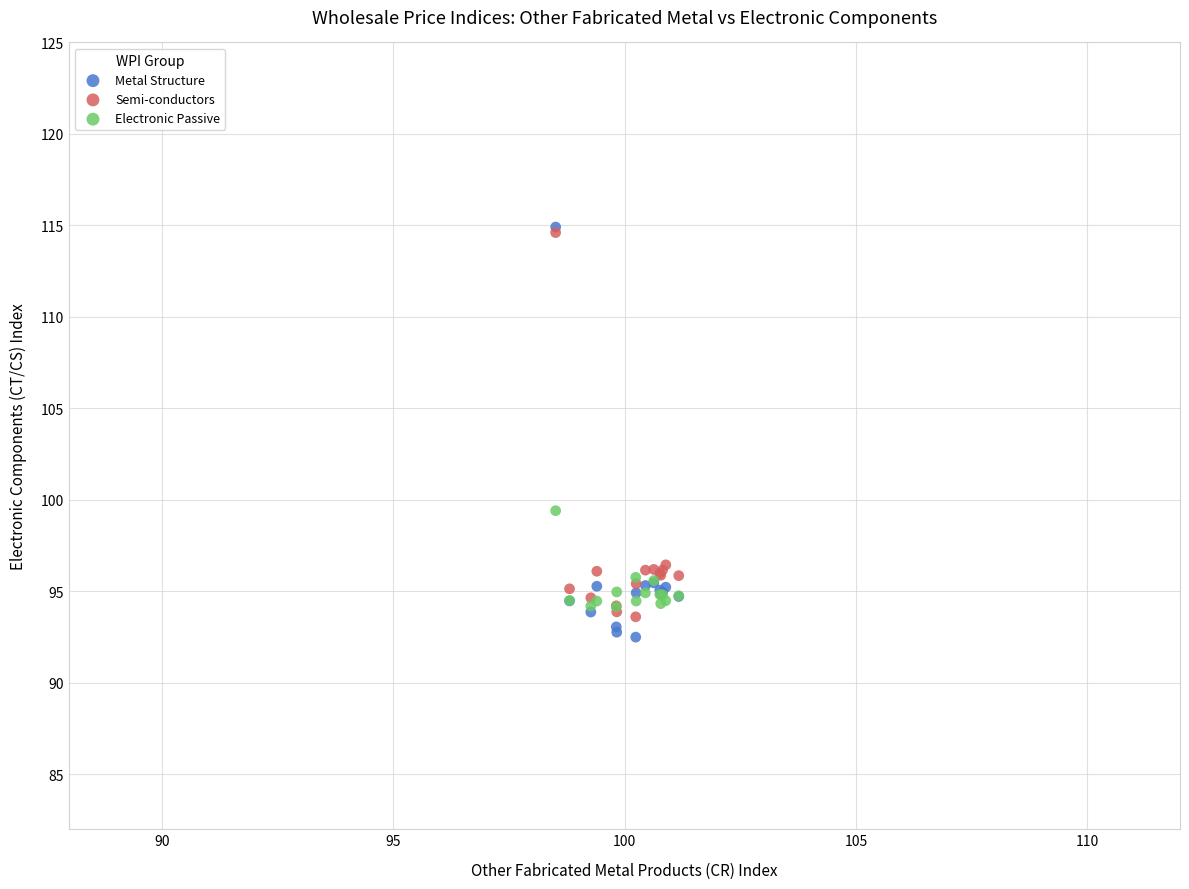

In the Semi-conductors series, what Y value is closest to 104?

96.5